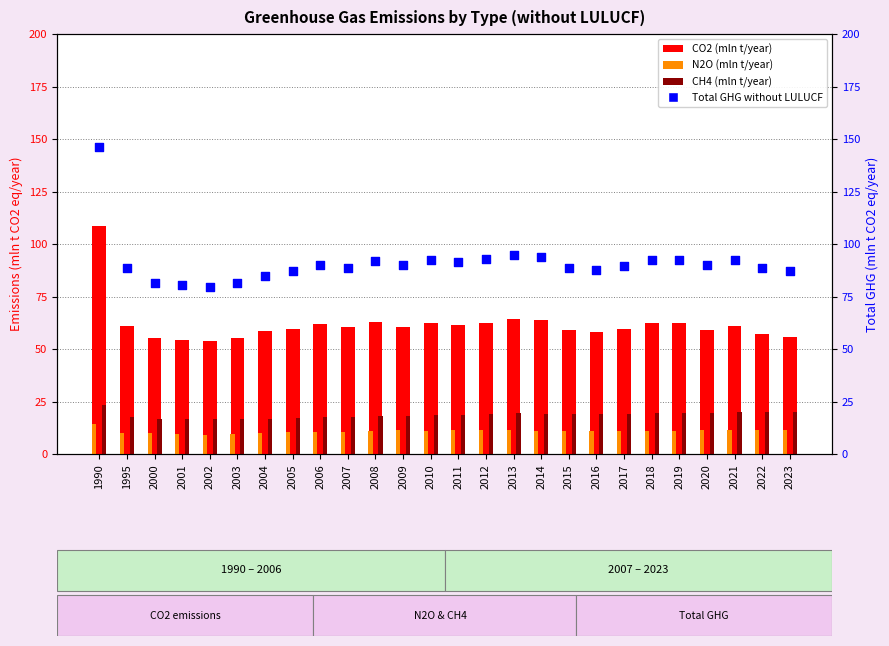

Which series has the largest total across all categories?

Total GHG without LULUCF